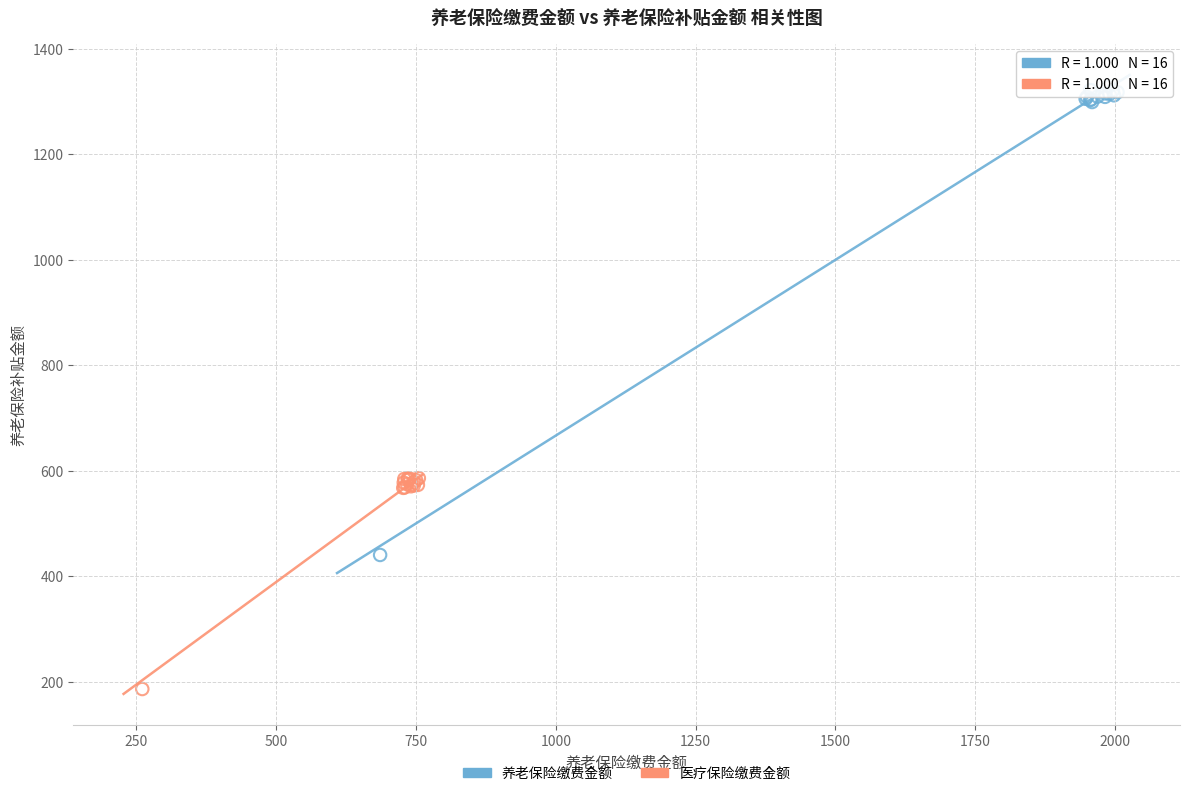

Which series has the largest Y range (max minus min)?

养老保险缴费金额